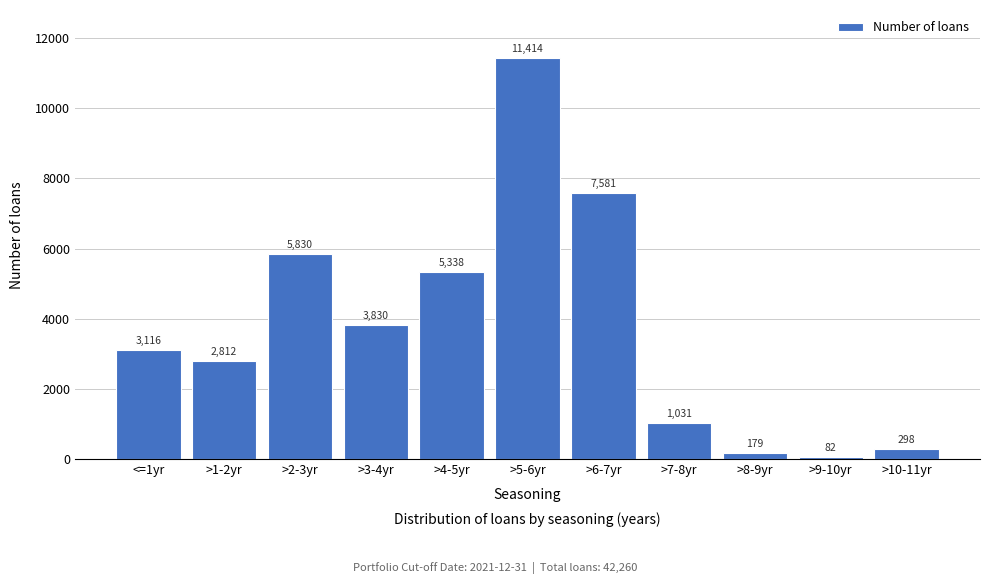

Reading left to right, what are all the values shown in this chart?

<=1yr=3116	>1-2yr=2812	>2-3yr=5830	>3-4yr=3830	>4-5yr=5338	>5-6yr=11414	>6-7yr=7581	>7-8yr=1031	>8-9yr=179	>9-10yr=82	>10-11yr=298